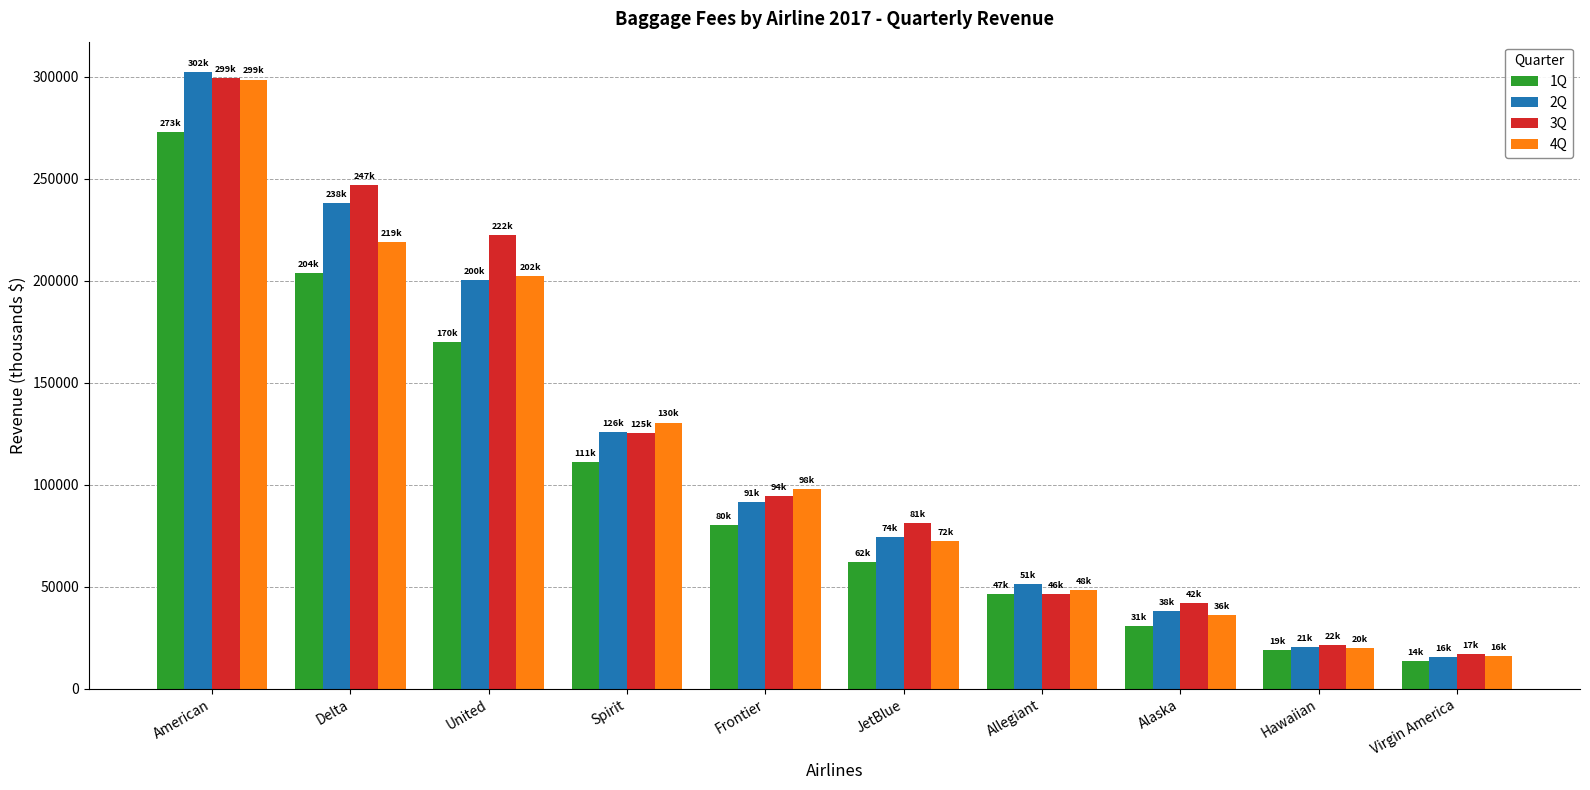

What is the sum of the 1Q values at American and Delta?

476312.4